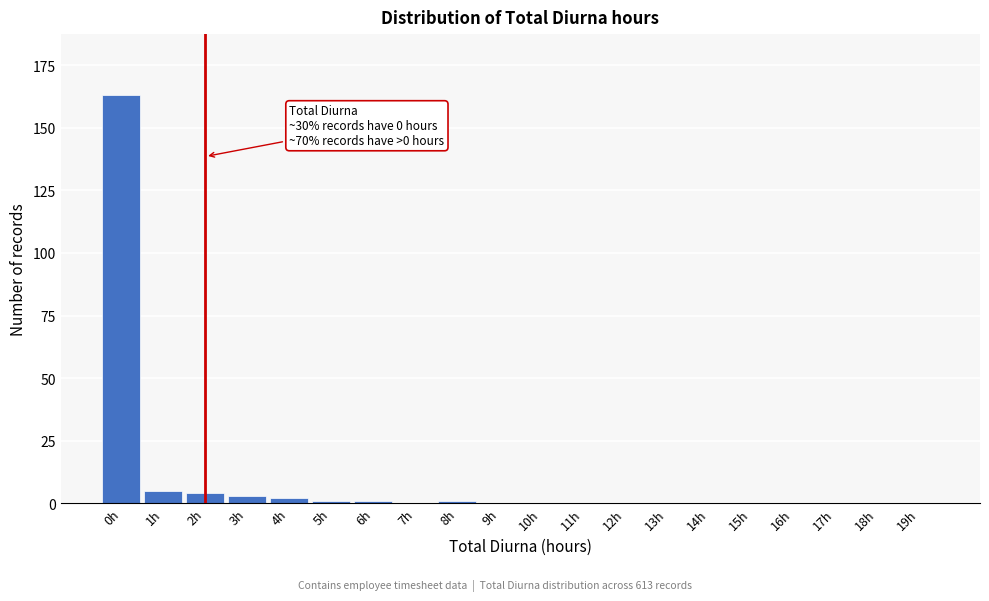

Reading left to right, list all the values displayed in this chart.

0h=163	1h=5	2h=4	3h=3	4h=2	5h=1	6h=1	7h=0	8h=1	9h=0	10h=0	11h=0	12h=0	13h=0	14h=0	15h=0	16h=0	17h=0	18h=0	19h=0